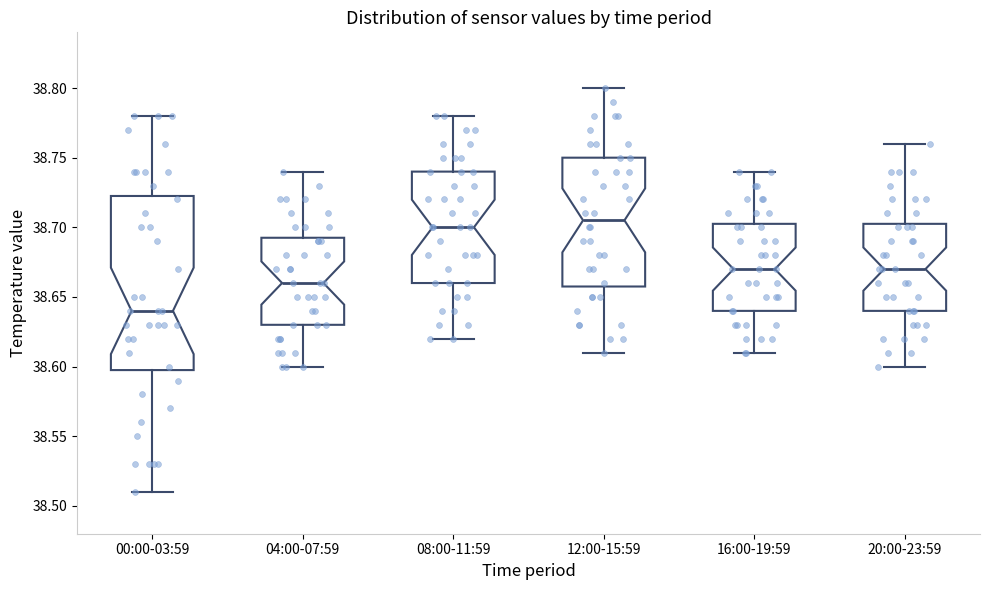

Reading left to right, read every box against the y-axis: the position of its median line, the range the box covers, and the ends of its whiskers. The values are not printed on the chart, so give them approximately, as read against the axis.

00:00-03:59: median 38.640, box 38.600 to 38.725, whiskers 38.510 to 38.780
04:00-07:59: median 38.660, box 38.630 to 38.695, whiskers 38.600 to 38.740
08:00-11:59: median 38.700, box 38.660 to 38.740, whiskers 38.620 to 38.780
12:00-15:59: median 38.705, box 38.660 to 38.750, whiskers 38.610 to 38.800
16:00-19:59: median 38.670, box 38.640 to 38.705, whiskers 38.610 to 38.740
20:00-23:59: median 38.670, box 38.640 to 38.705, whiskers 38.600 to 38.760